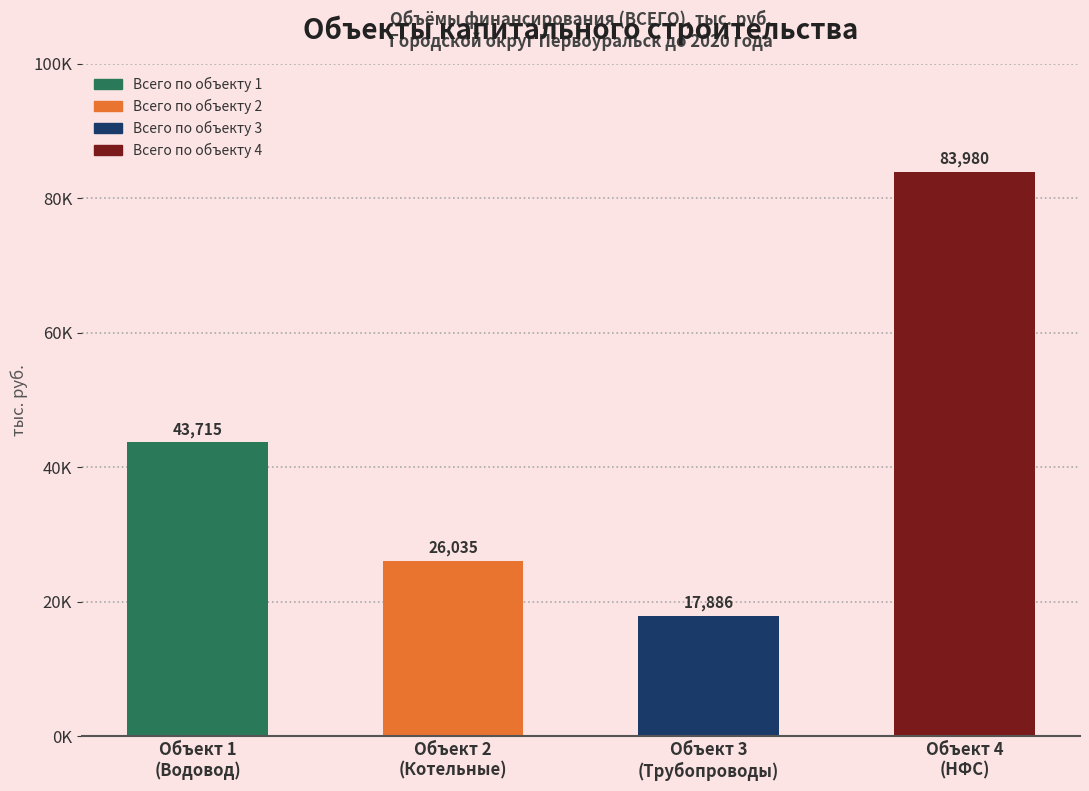

What is the value of the 4th bar from the left?

83979.9